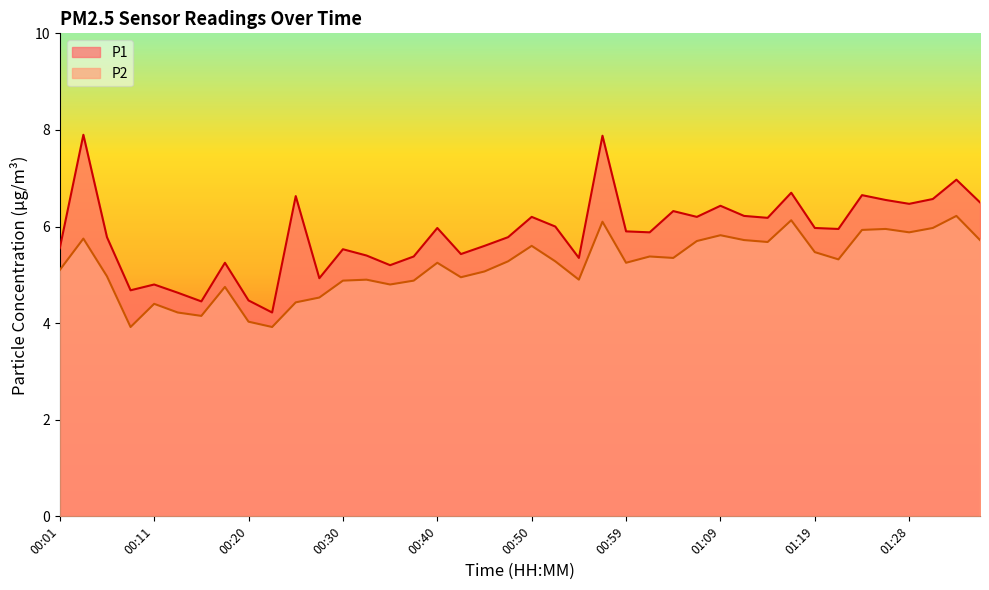

Reading left to right, what are all the values shown in this chart?

P1: 5.5	7.9	5.8	4.7	4.8	4.6	4.5	5.2	4.5	4.2	6.6	4.9	5.5	5.4	5.2	5.4	6.0	5.4	5.6	5.8	6.2	6.0	5.3	7.9	5.9	5.9	6.3	6.2	6.4	6.2	6.2	6.7	6.0	6.0	6.7	6.5	6.5	6.6	7.0	6.5
P2: 5.1	5.8	5.0	3.9	4.4	4.2	4.2	4.8	4.0	3.9	4.4	4.5	4.9	4.9	4.8	4.9	5.2	5.0	5.1	5.3	5.6	5.3	4.9	6.1	5.2	5.4	5.3	5.7	5.8	5.7	5.7	6.1	5.5	5.3	5.9	6.0	5.9	6.0	6.2	5.7